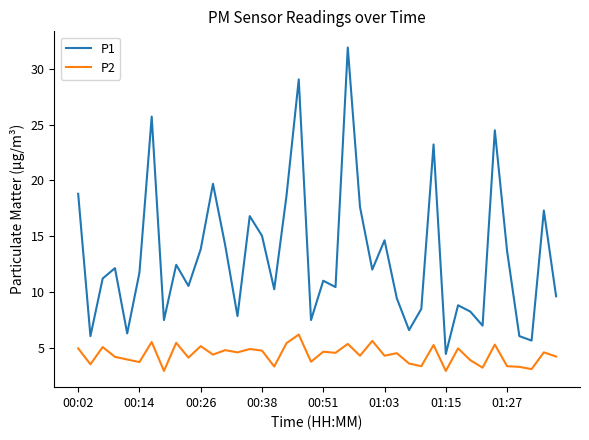

What is the maximum value shown in the chart?

31.9